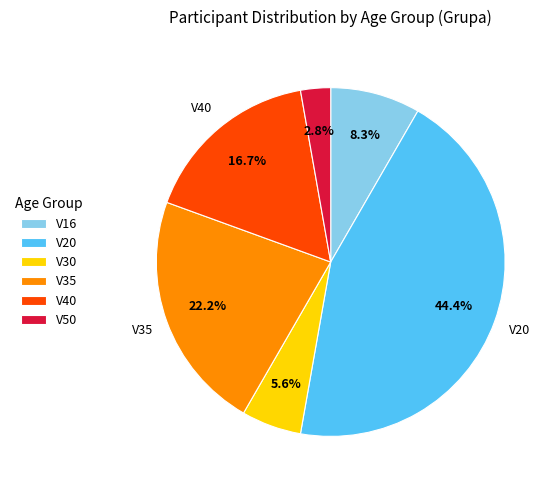

Which category has the smallest portion of the pie?

V50